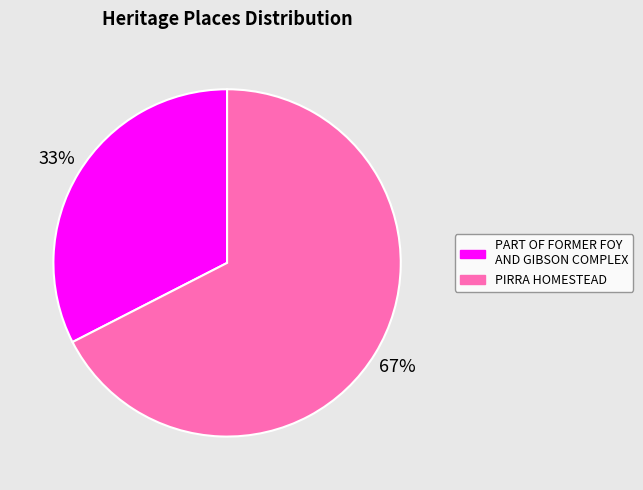

Rank the categories by value from lowest to highest.

PART OF FORMER FOY AND GIBSON COMPLEX, PIRRA HOMESTEAD